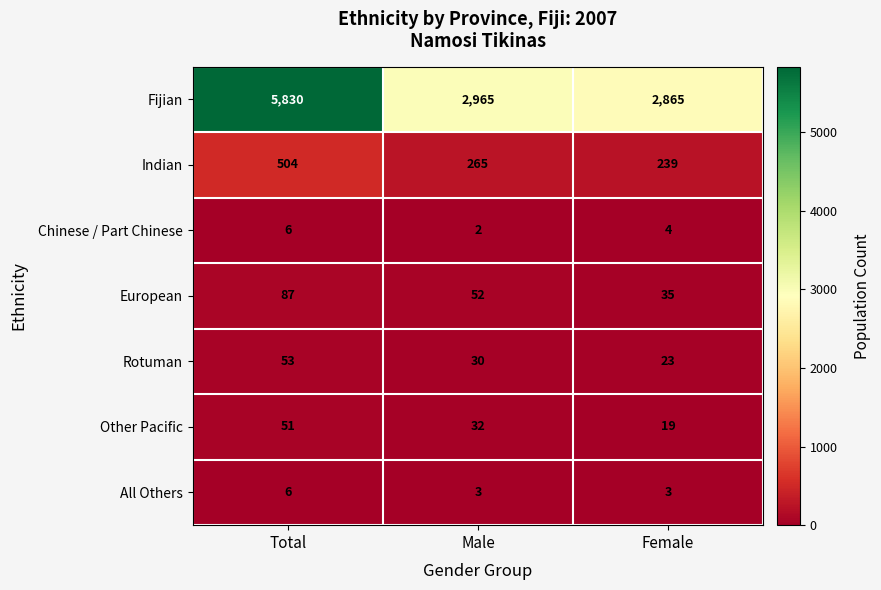

At how many categories does at least one series exceed 1807?

3